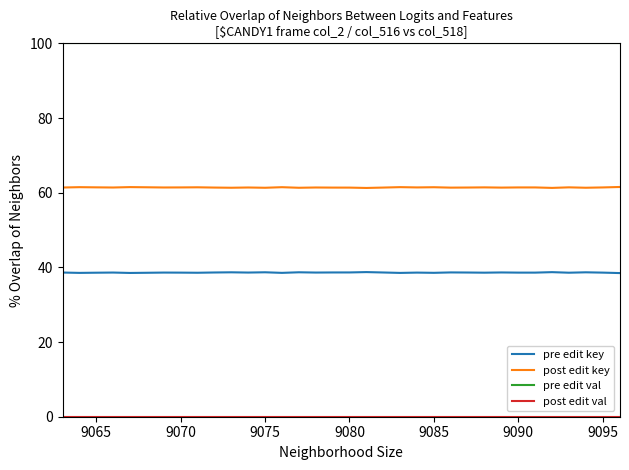

Which series has the largest total across all categories?

pre edit val